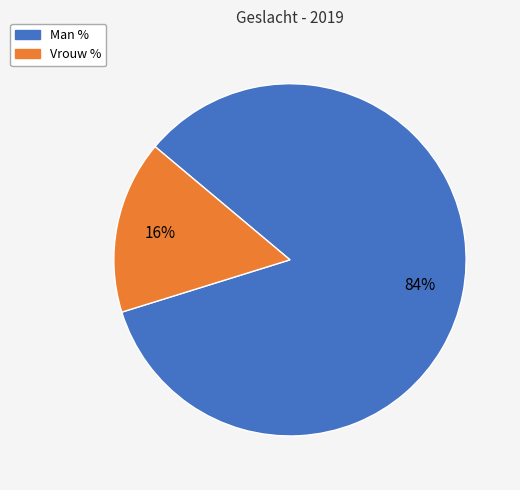

Which has a higher value, Man % or Vrouw %?

Man %